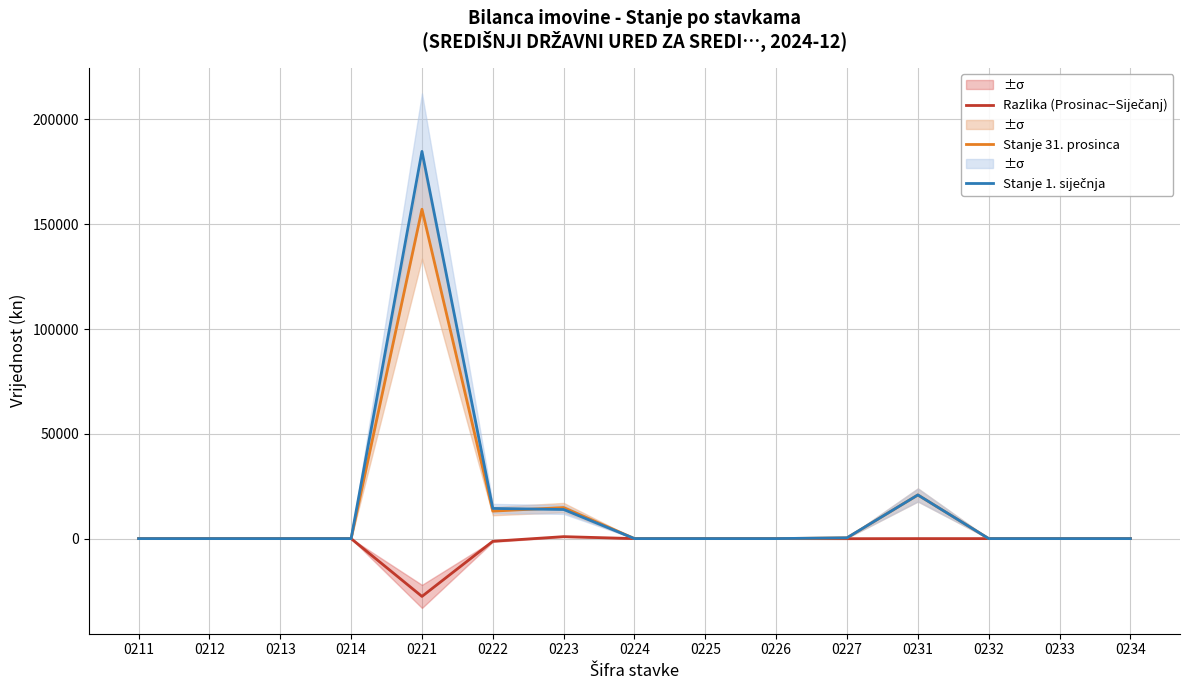

Reading left to right, list all the values displayed in this chart.

Razlika (Prosinac−Siječanj): 0211=0.0	0212=0.0	0213=0.0	0214=0.0	0221=-27588.4	0222=-1285.1	0223=932.8	0224=0.0	0225=0.0	0226=0.0	0227=-41.0	0231=0.0	0232=0.0	0233=0.0	0234=0.0
Stanje 31. prosinca: 0211=0.0	0212=0.0	0213=0.0	0214=0.0	0221=157145.3	0222=13106.1	0223=14808.7	0224=0.0	0225=0.0	0226=0.0	0227=352.9	0231=20824.7	0232=0.0	0233=0.0	0234=0.0
Stanje 1. siječnja: 0211=0.0	0212=0.0	0213=0.0	0214=0.0	0221=184733.8	0222=14391.1	0223=13875.9	0224=0.0	0225=0.0	0226=0.0	0227=393.9	0231=20824.7	0232=0.0	0233=0.0	0234=0.0